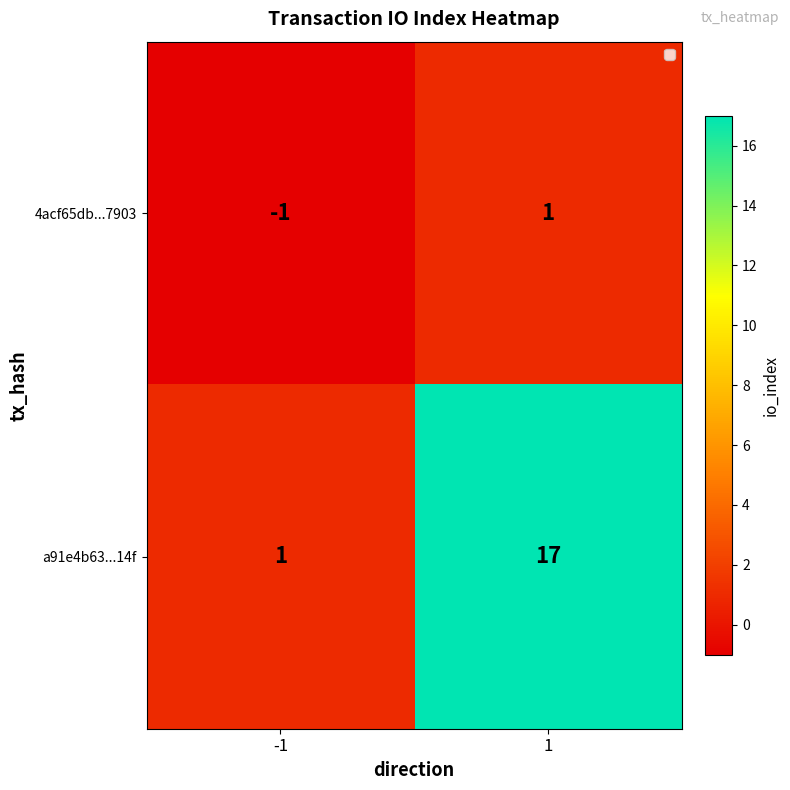

What is the maximum value for a91e4b63...14f?

17